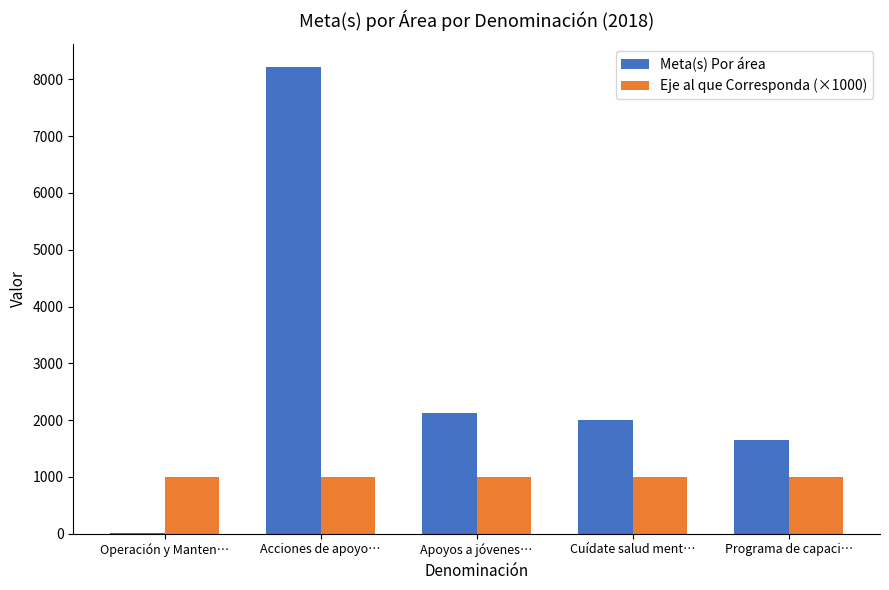

The value of Eje al que Corresponda (×1000) at Operación y Manten… is 1000. True or false?

True